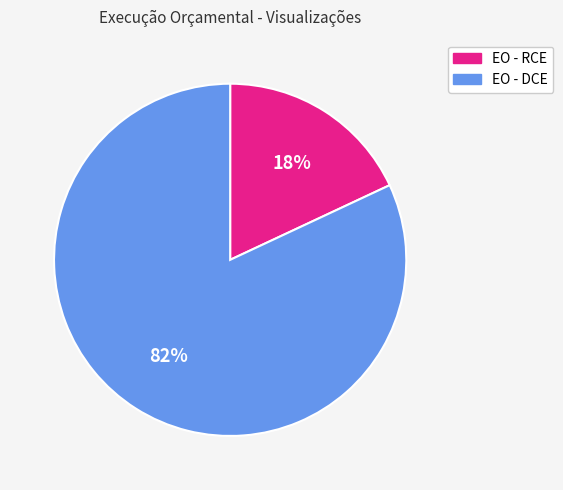

Does EO - DCE account for over 50% of the chart?

Yes